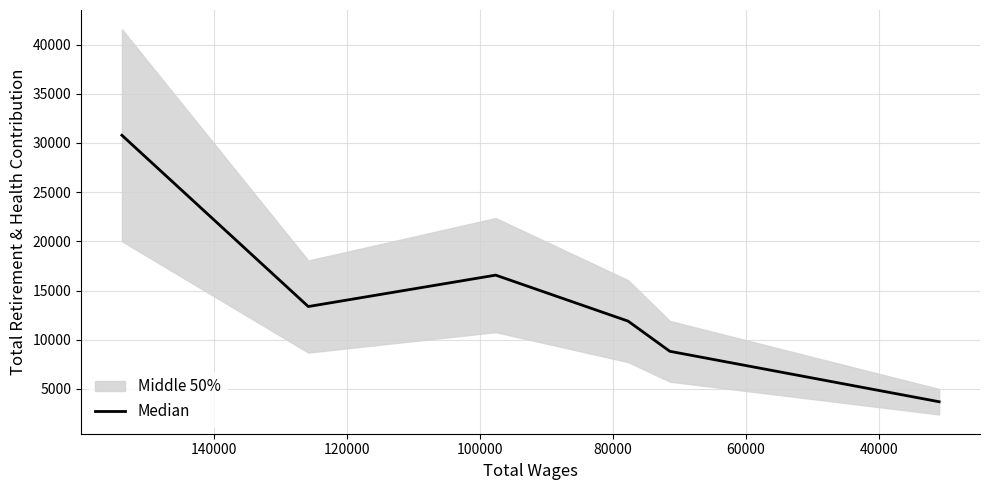

True or false: the data shows 8226 at 60000.

False